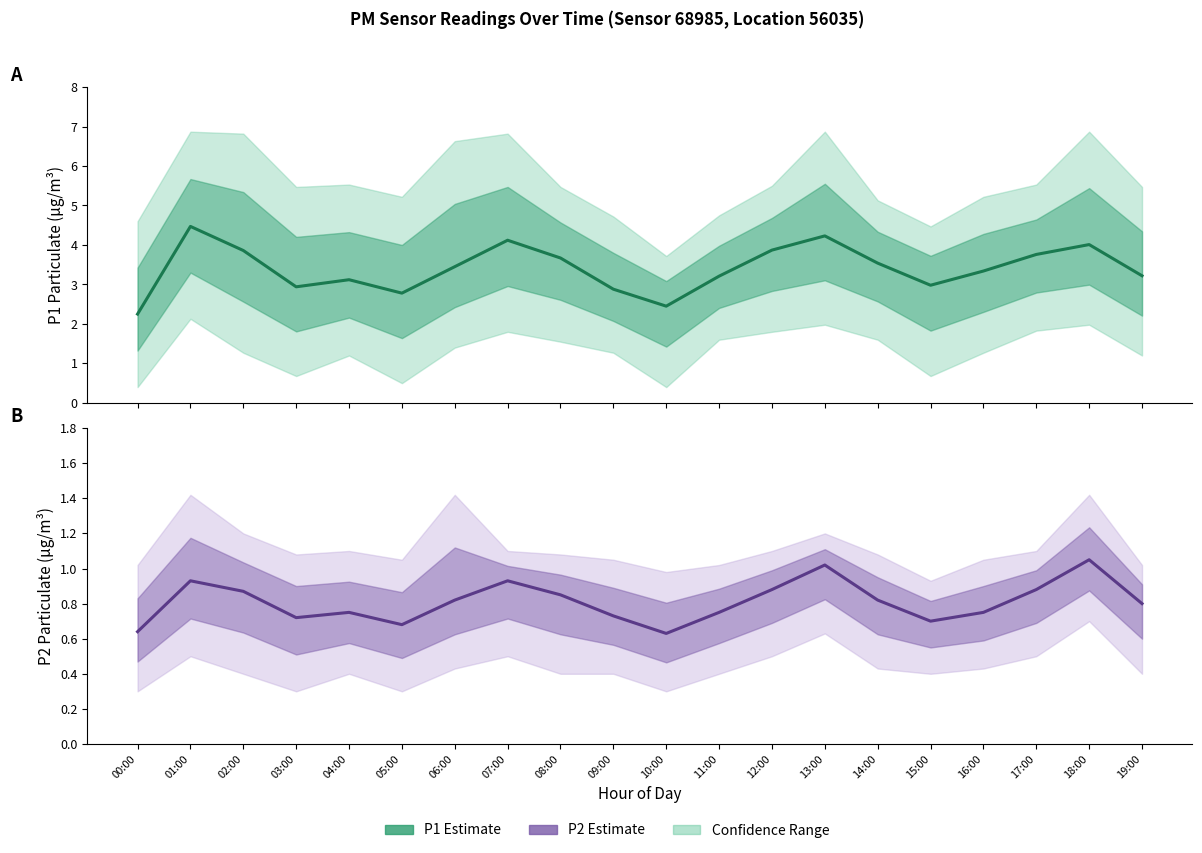

Count the number of data series in this chart.

2